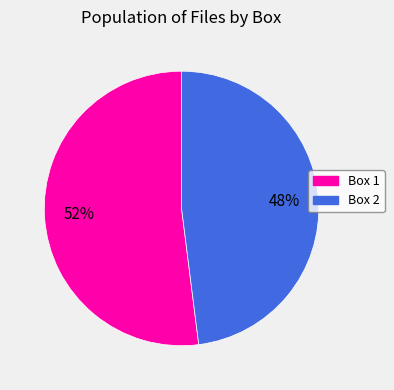

To the nearest percent, what is the difference between the Box 2 and Box 1 slice percentages?

4%